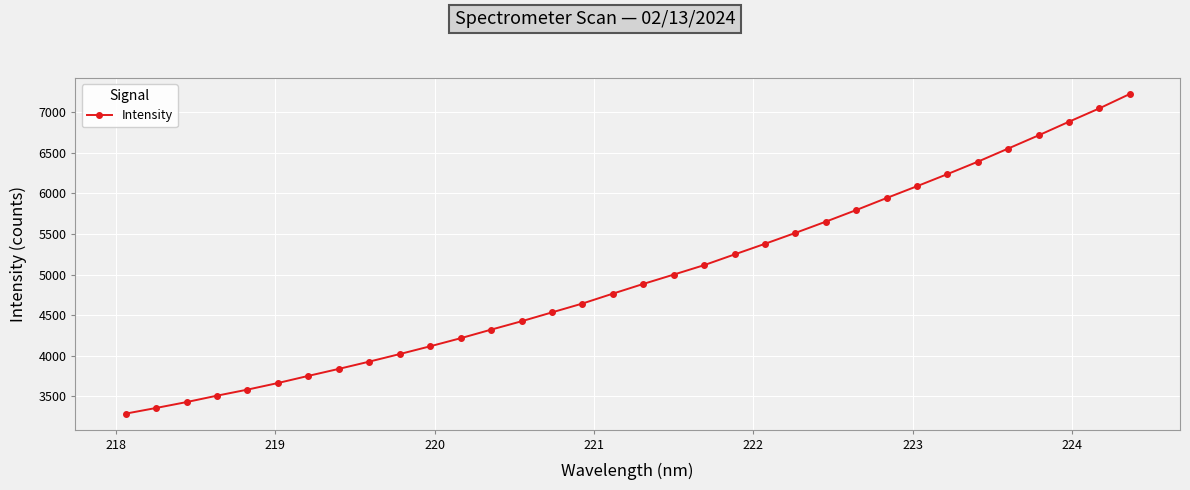

What is the value of the 19th point from the left?

4999.8